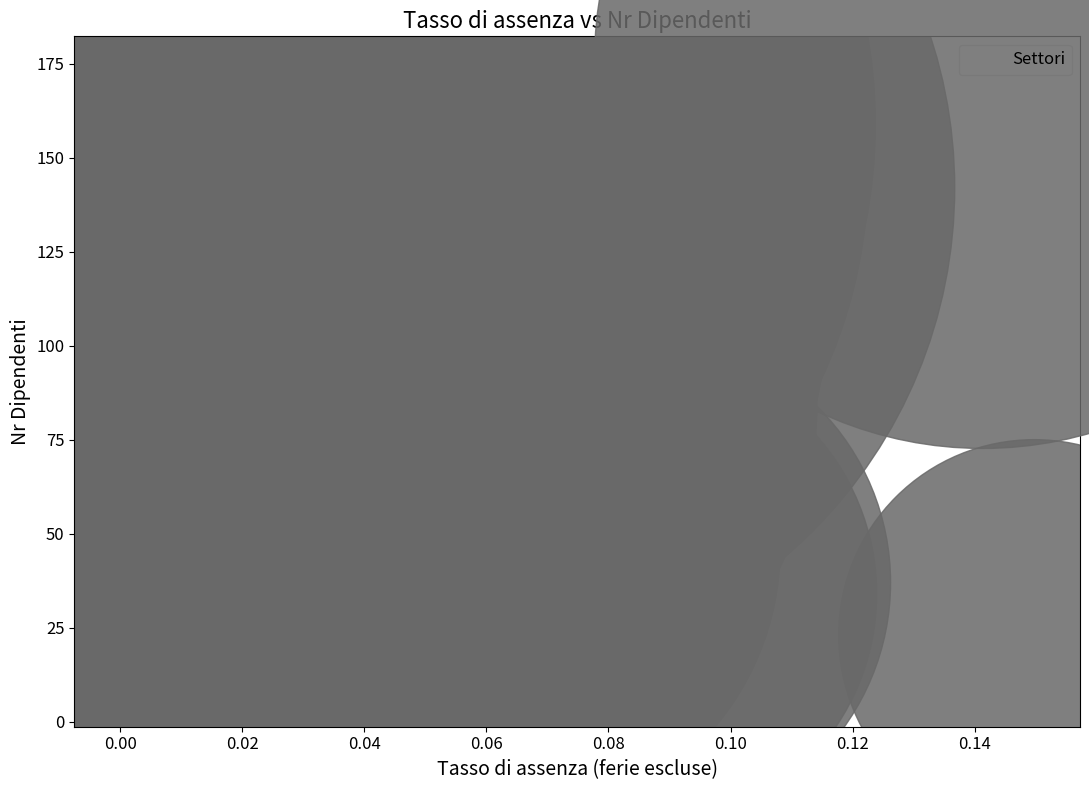

What is the range of Y values (max minus min)?

167